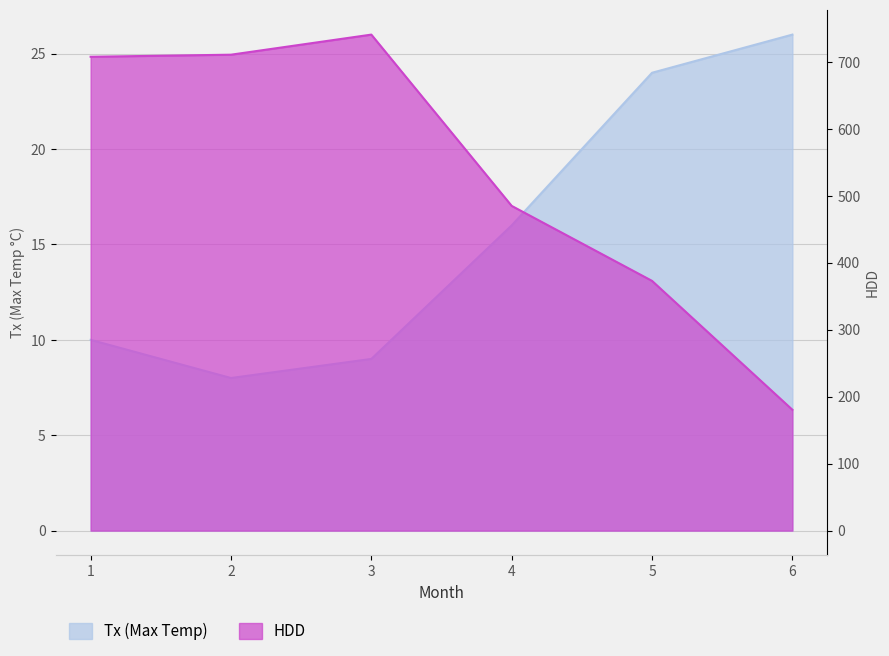

Reading left to right, what are all the values shown in this chart?

Tx: 10.0	8.0	9.0	16.0	24.0	26.0
HDD: 707.7	710.8	740.8	485.0	373.0	180.5